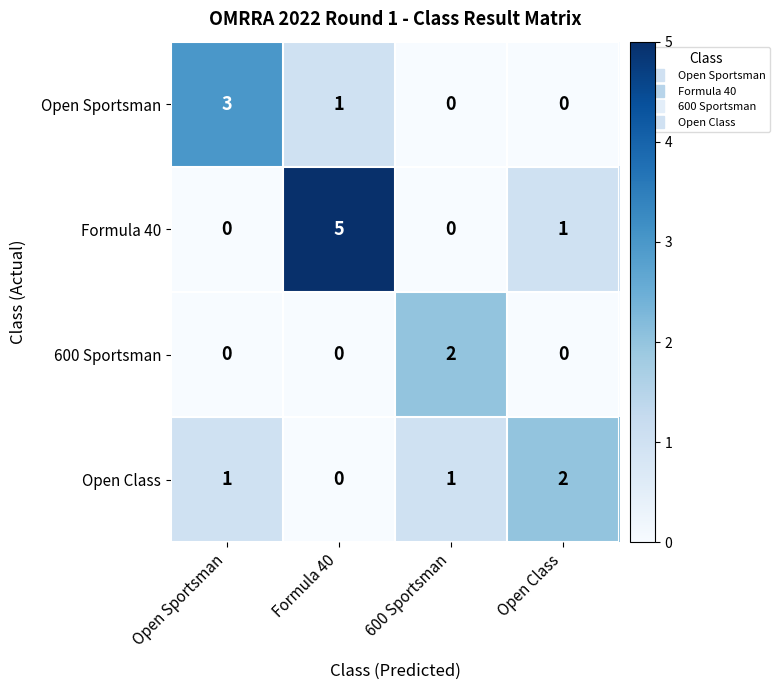

How many categories are shown in the chart?

4